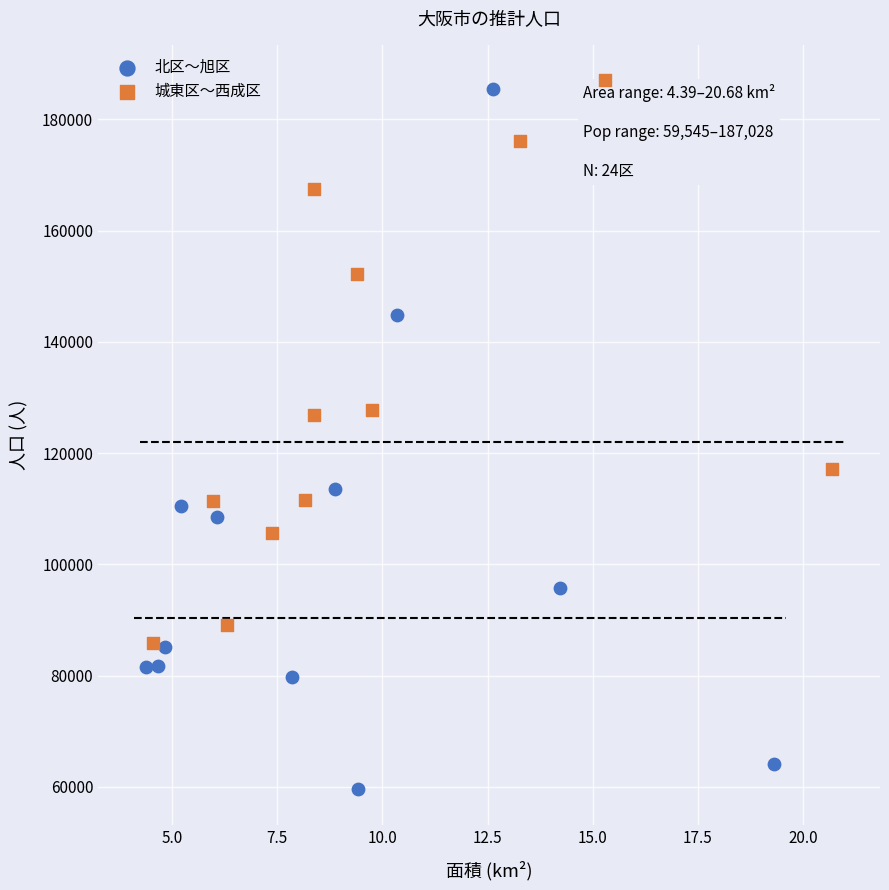

Which series has the largest Y range (max minus min)?

北区〜旭区